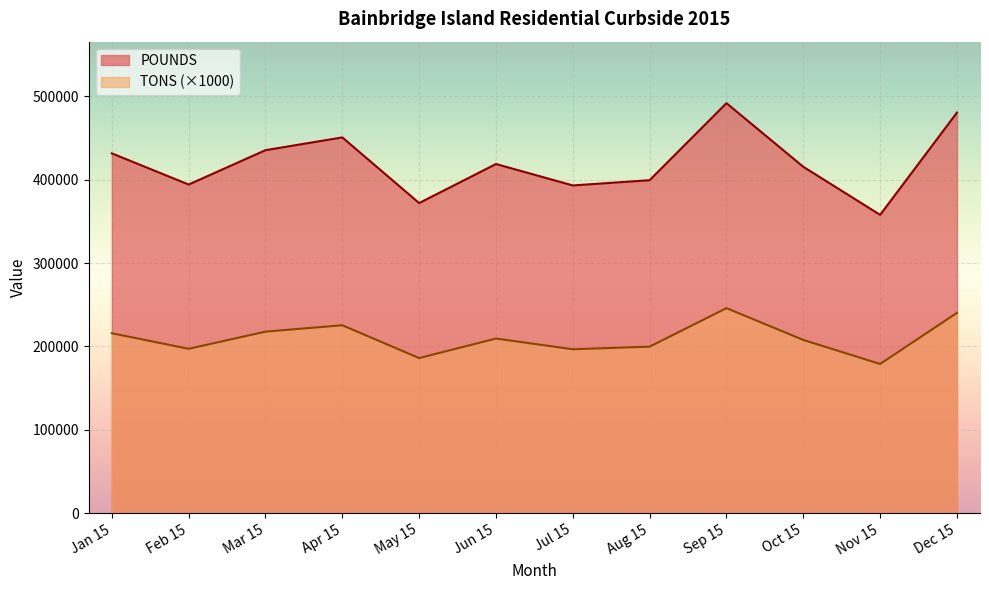

What is the label of the 5th point from the left?

May 15